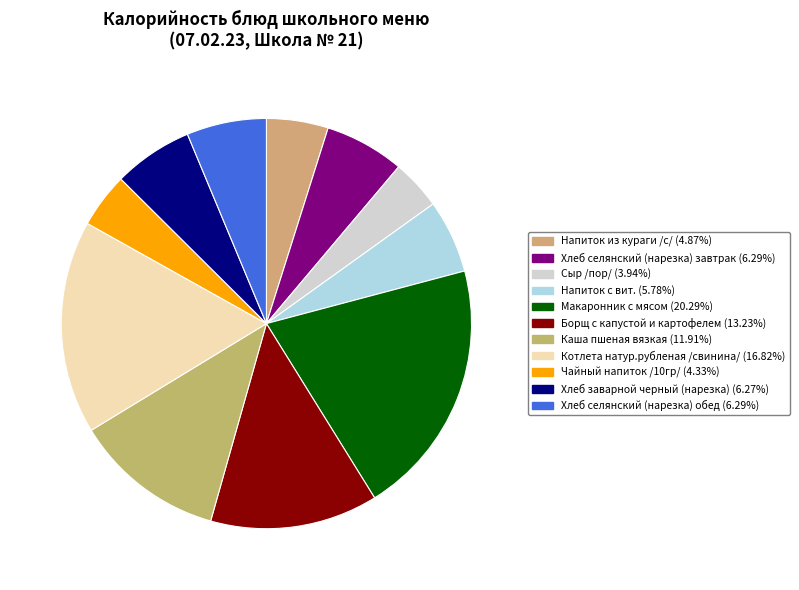

To the nearest percent, what percentage of the pie is Хлеб заварной черный (нарезка)?

6%